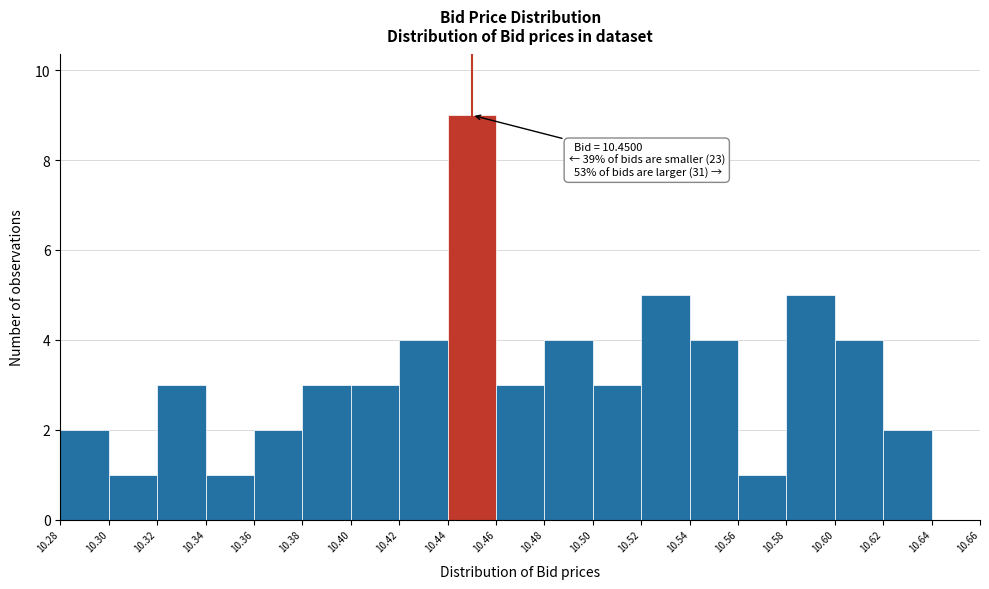

Over which range of the x-axis is the bar tallest?

10.44 to 10.46